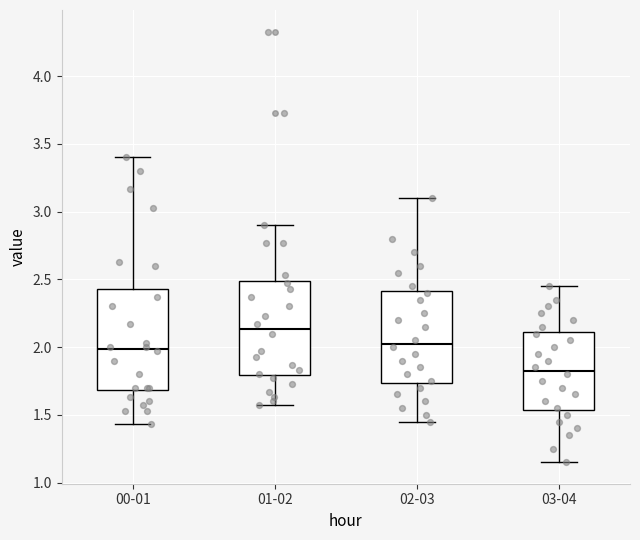

Where does the median line of the box for 03-04 sit on the y-axis? The values are not printed on the chart, so give them approximately, as read against the axis.

1.85